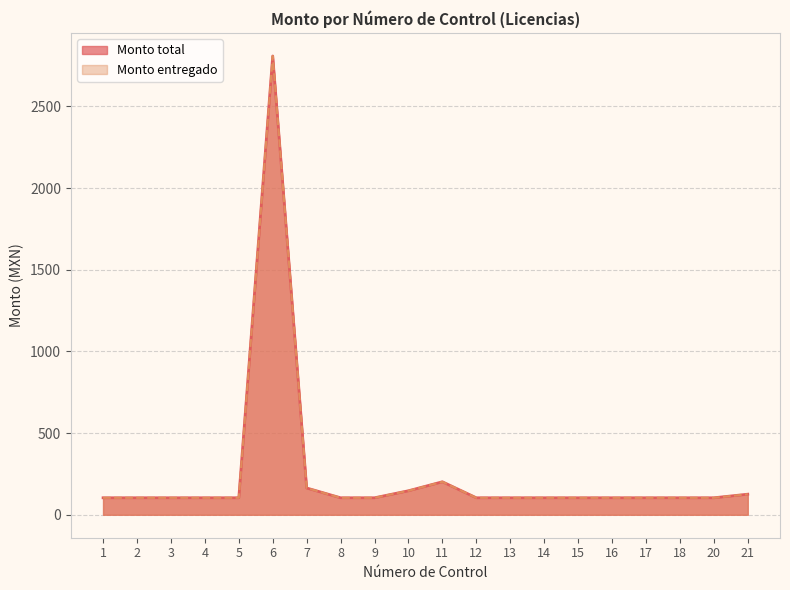

List the series in order of their peak value, lowest first.

Monto total, Monto entregado